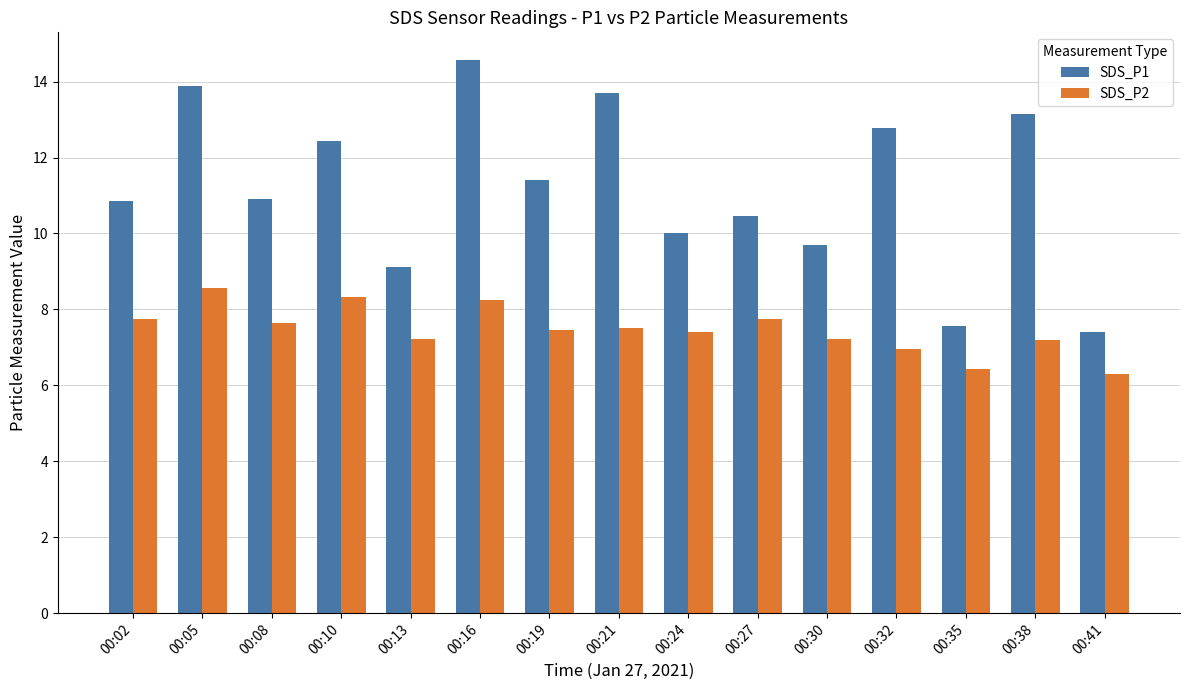

At how many categories does at least one series exceed 7?

15